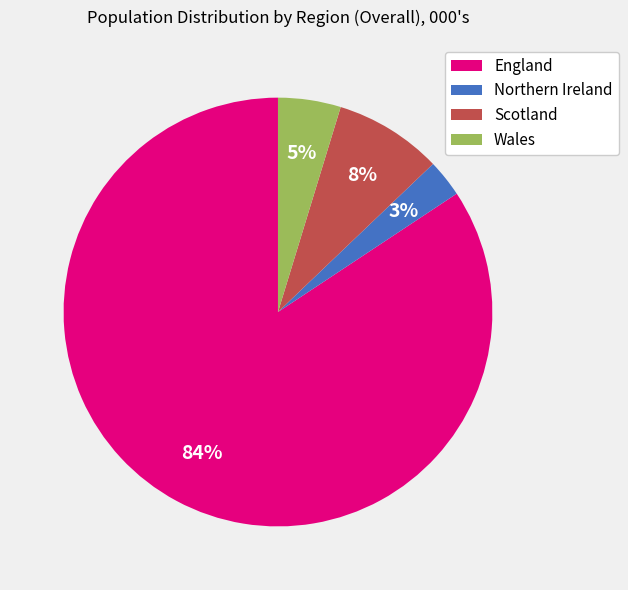

Is England the majority of the pie?

Yes